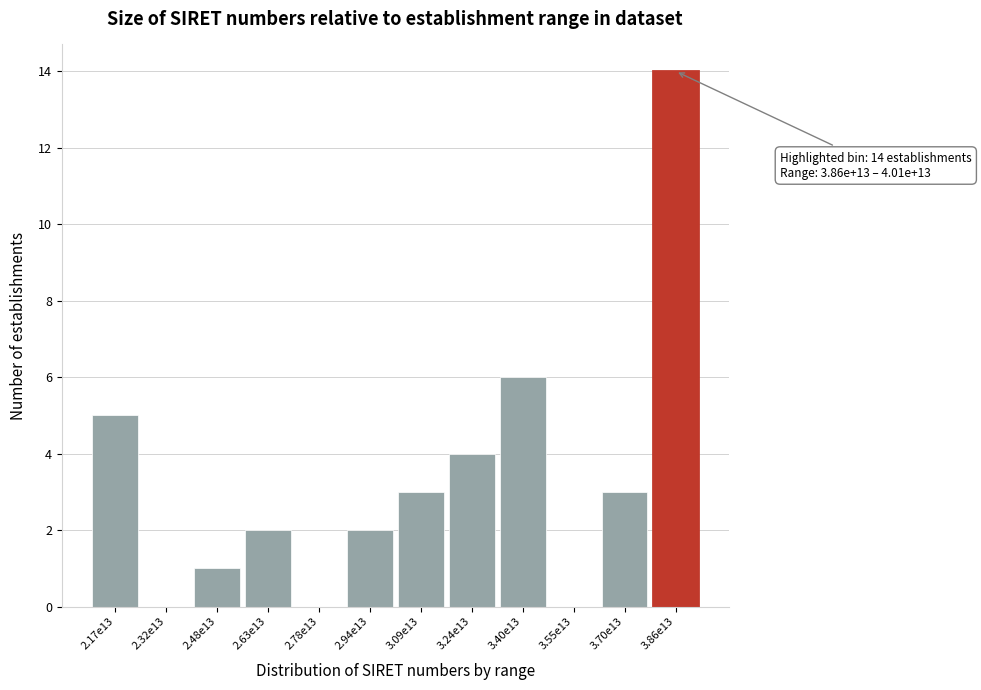

Reading left to right, extract all data points from this chart.

2.17e13=5	2.32e13=0	2.48e13=1	2.63e13=2	2.78e13=0	2.94e13=2	3.09e13=3	3.24e13=4	3.40e13=6	3.55e13=0	3.70e13=3	3.86e13=14